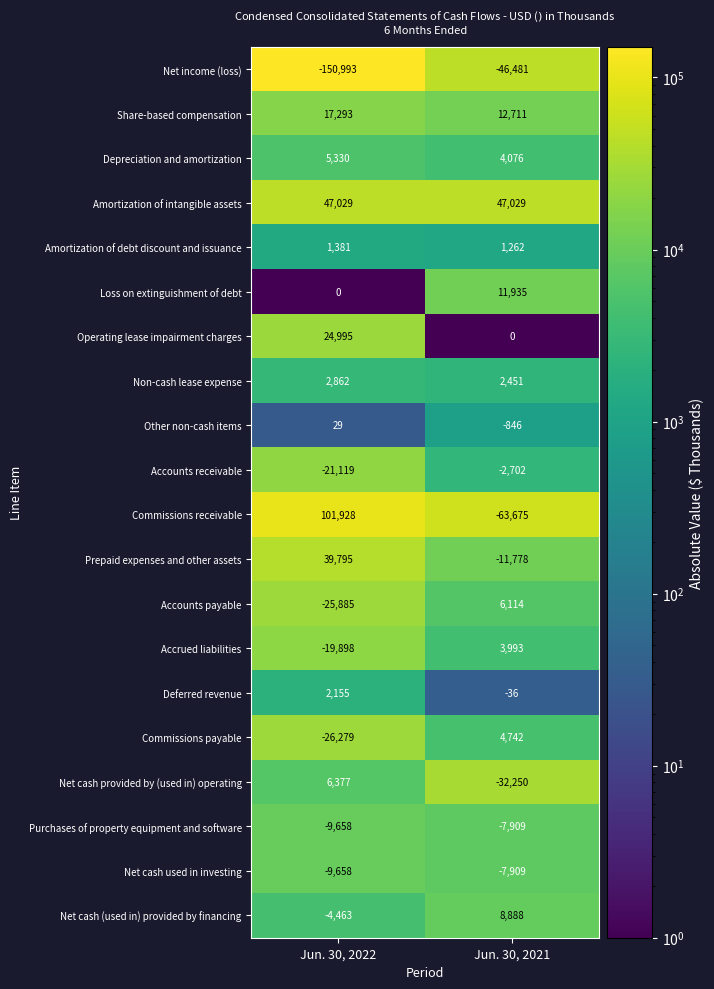

At which category is the sum across all series the highest?

Jun. 30, 2022